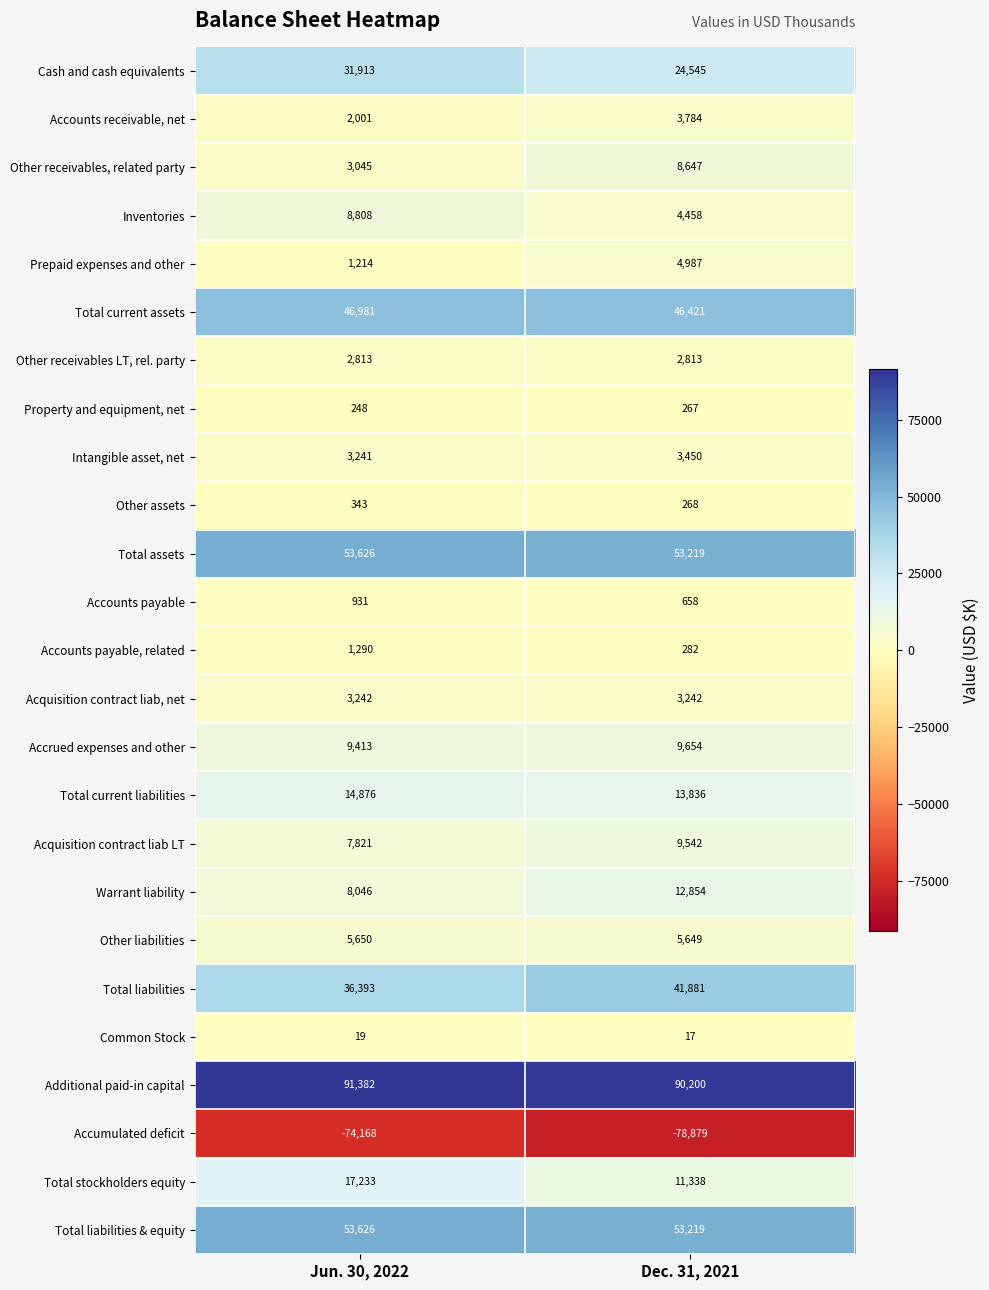

Rank the categories by Total liabilities value from lowest to highest.

Jun. 30, 2022, Dec. 31, 2021